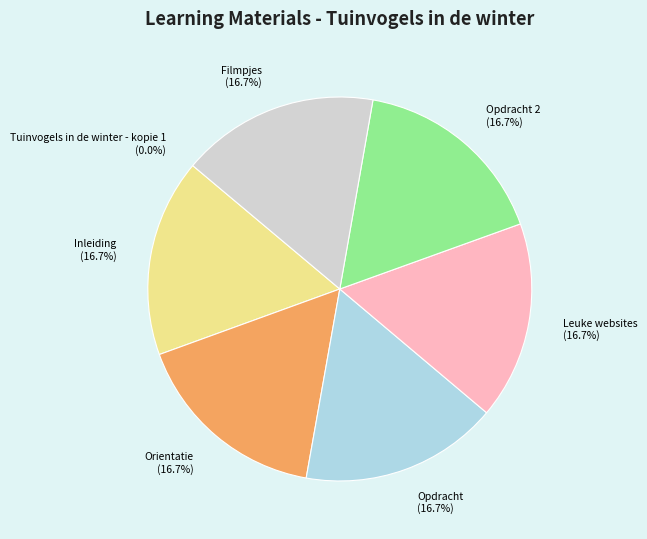

Combined, do Opdracht (16.7%) and Opdracht 2 (16.7%) account for over 50%?

No